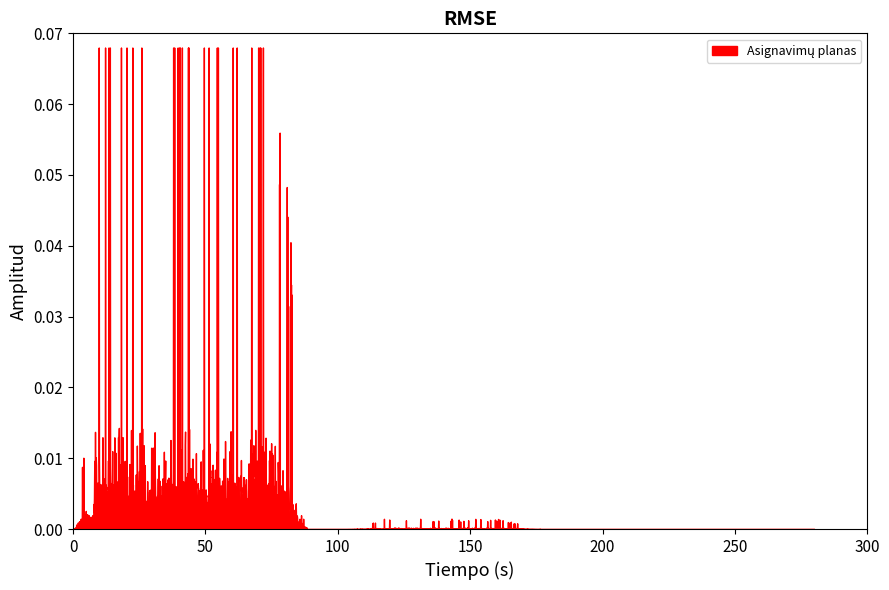

True or false: Gauti asignavimai and Panaudoti asignavimai intersect in this chart.

False